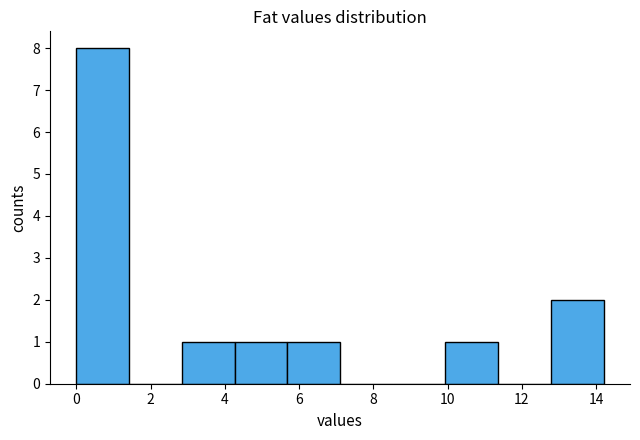

Reading left to right, transcribe this chart: for each bar, give the range it covers on the x-axis and its height. Neither the bar edges nor the heights are printed on the chart, so give them approximately, as read against the axes.

0.00 to 1.42: 8
1.42 to 2.84: 0
2.84 to 4.26: 1
4.26 to 5.68: 1
5.68 to 7.10: 1
7.10 to 8.52: 0
8.52 to 9.94: 0
9.94 to 11.36: 1
11.36 to 12.78: 0
12.78 to 14.20: 2